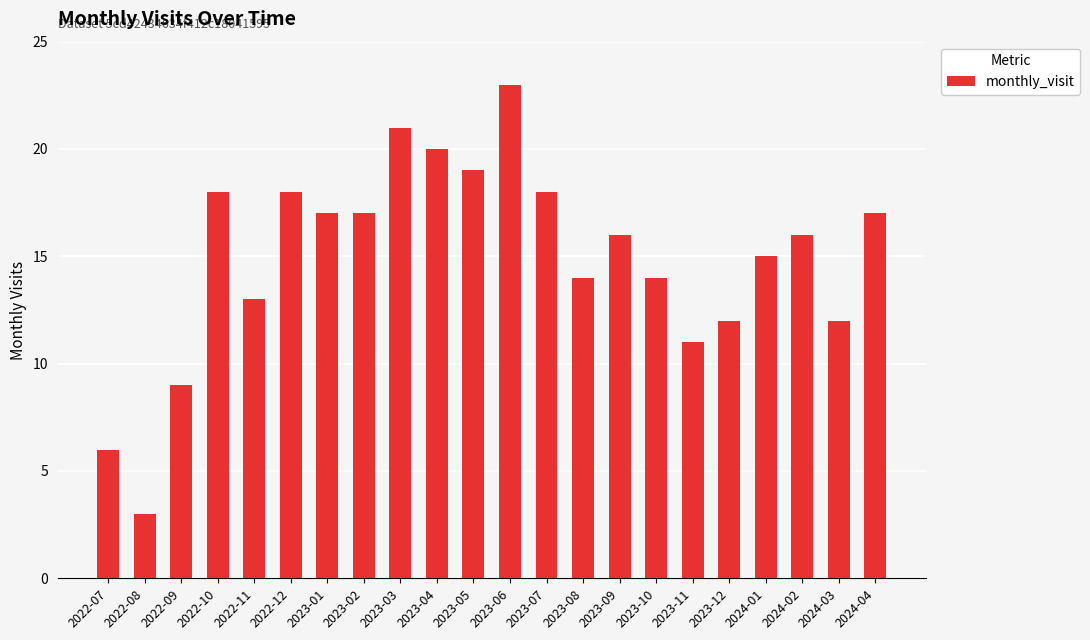

Approximately how many times larger is the value at 2023-02 compared to 2023-11?

1.5